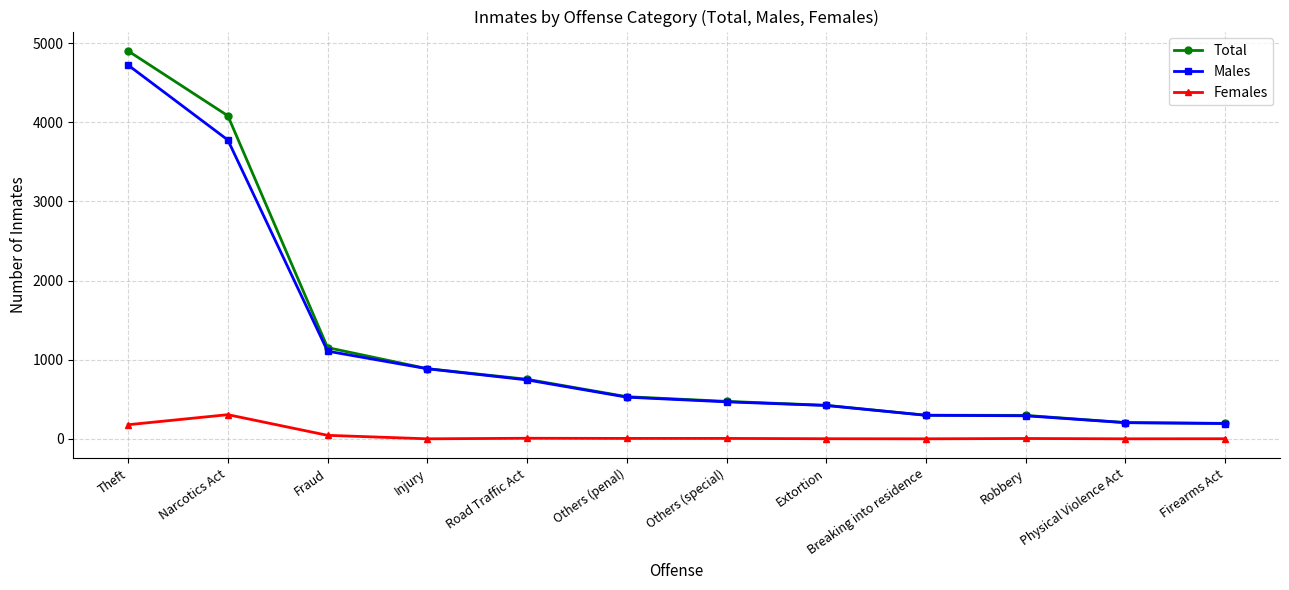

Is this an area chart (filled region under the line)?

No